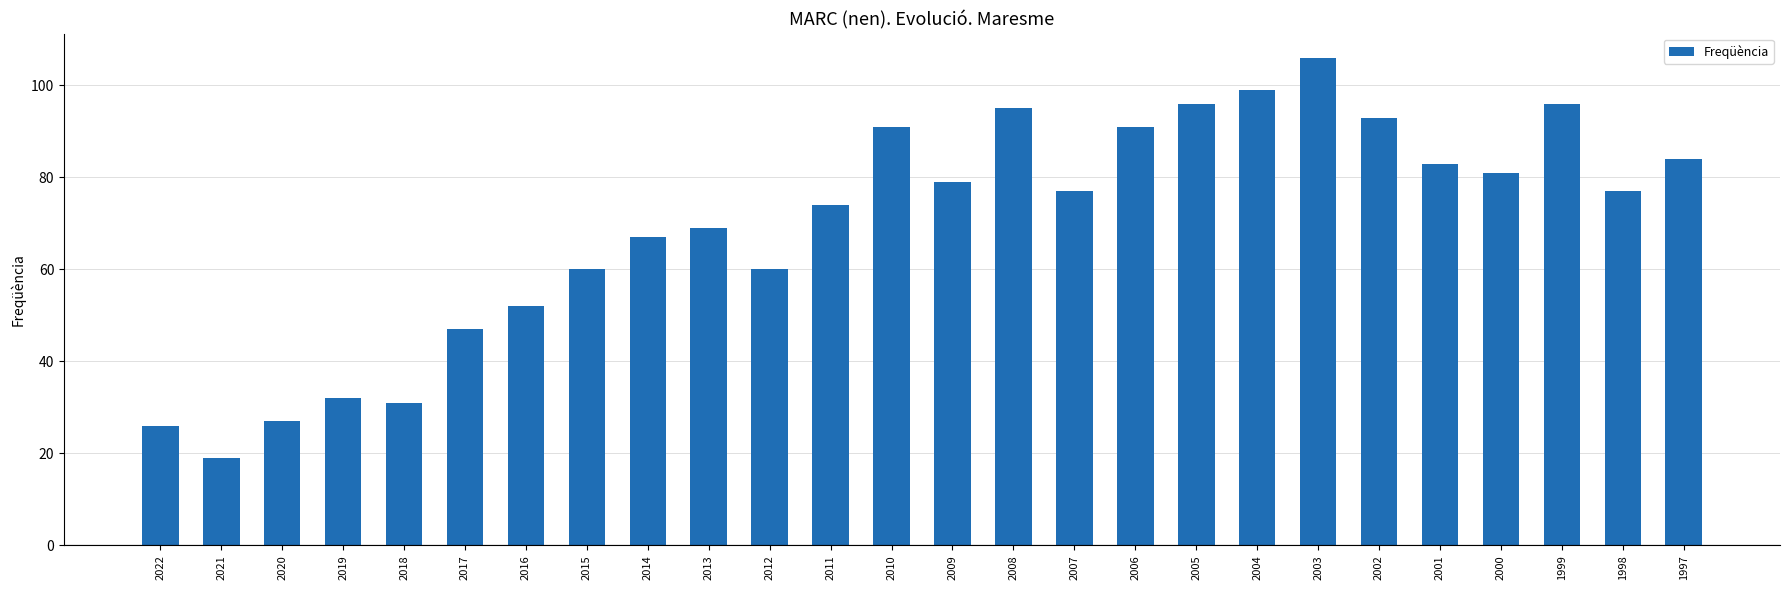

Count the number of categories in the chart.

26